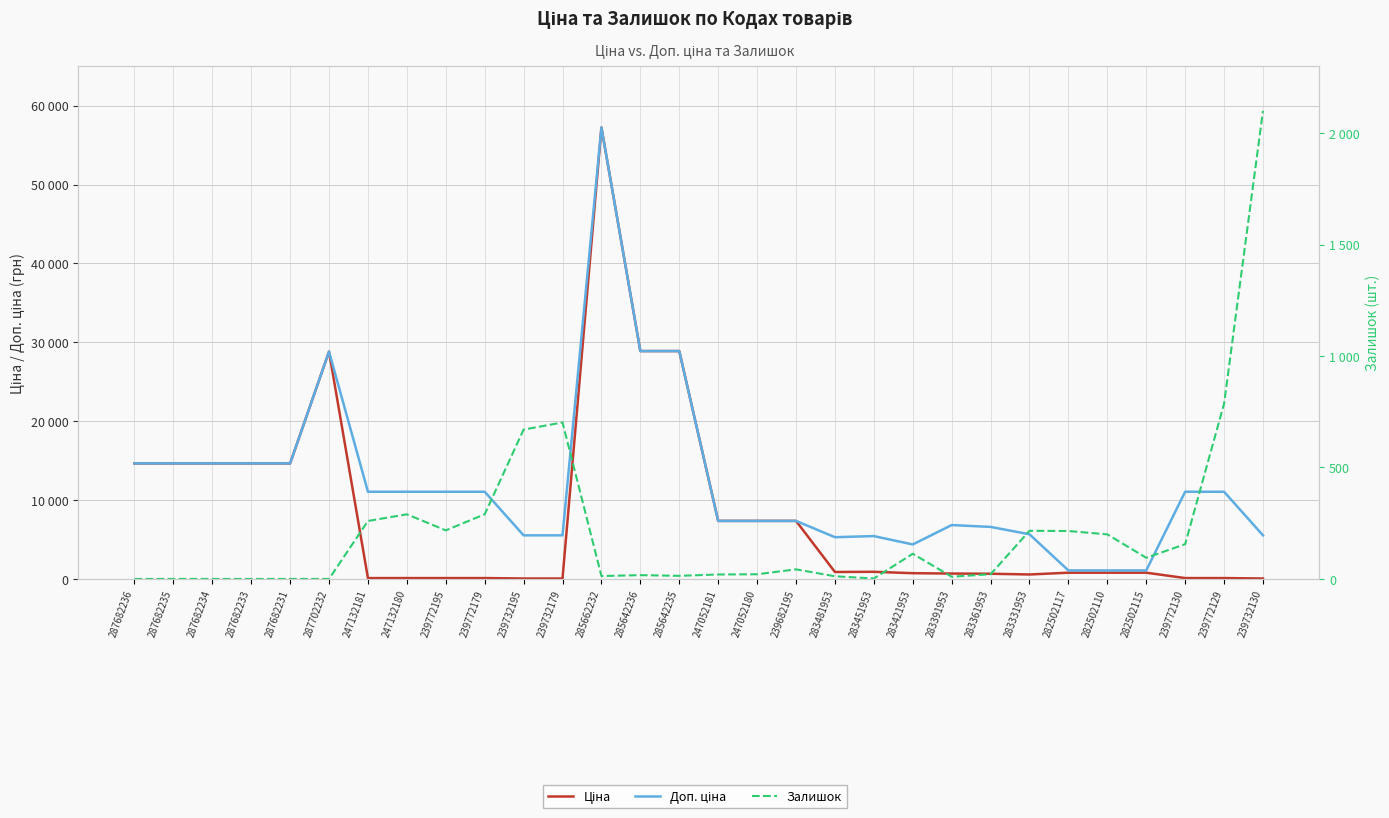

The value of Ціна at 239772130 is 48.5. True or false?

False